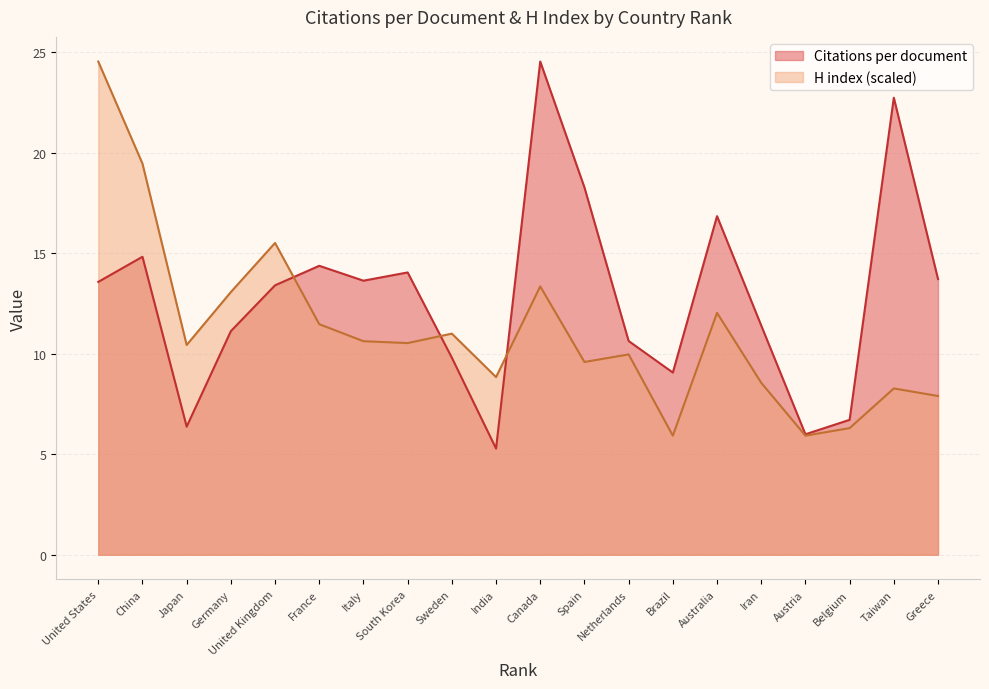

How many categories are shown in the chart?

20